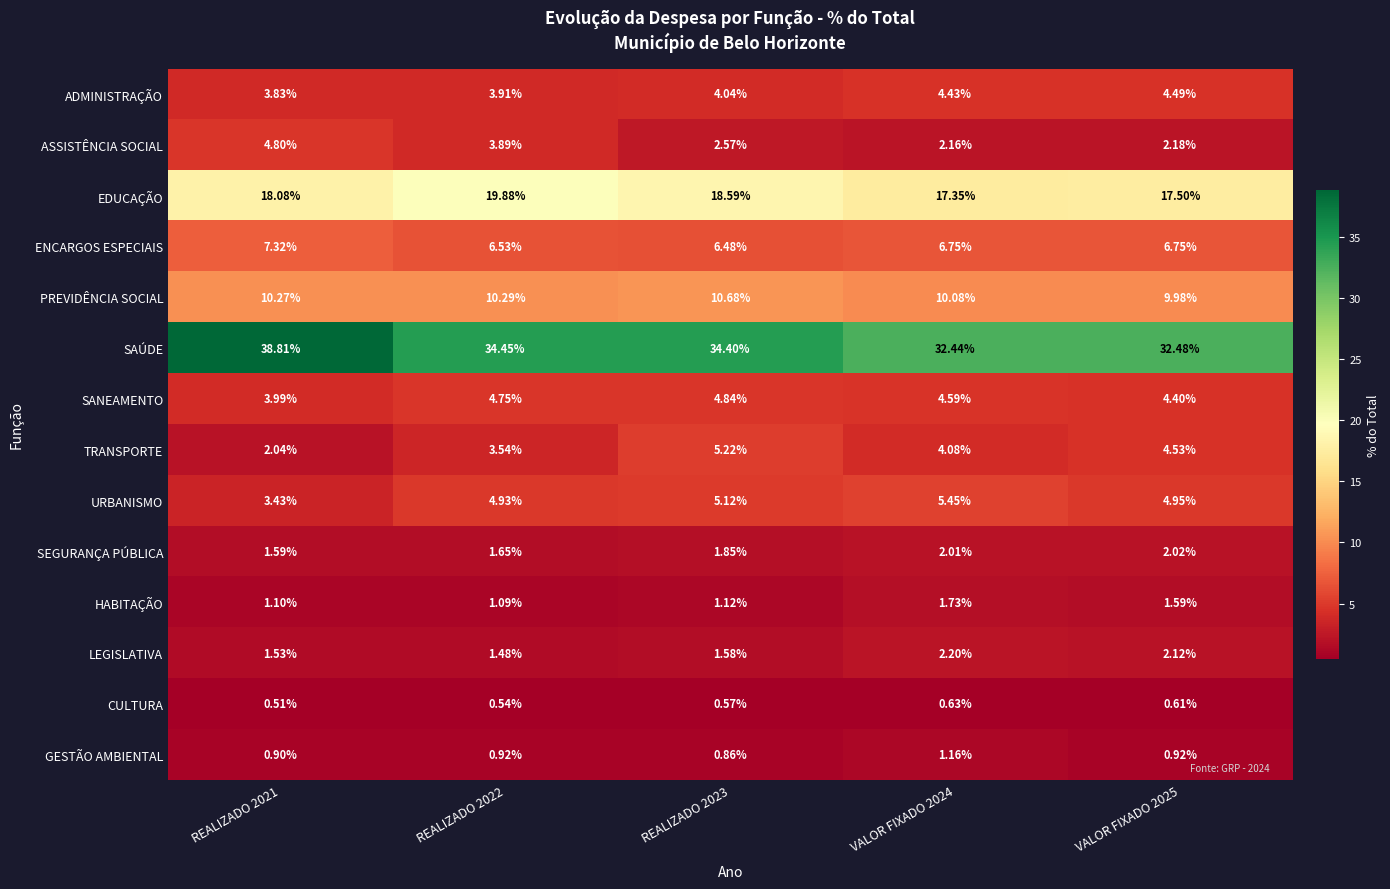

List the series in order of their peak value, highest first.

SAÚDE, EDUCAÇÃO, PREVIDÊNCIA SOCIAL, ENCARGOS ESPECIAIS, URBANISMO, TRANSPORTE, SANEAMENTO, ASSISTÊNCIA SOCIAL, ADMINISTRAÇÃO, LEGISLATIVA, SEGURANÇA PÚBLICA, HABITAÇÃO, GESTÃO AMBIENTAL, CULTURA